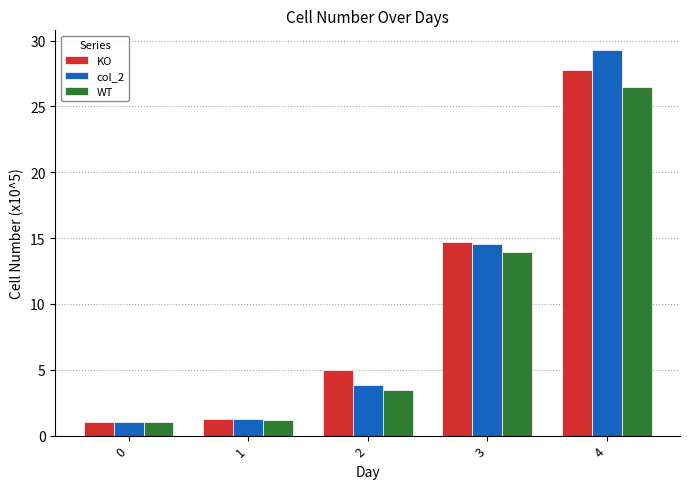

What is the highest value of the WT series?

26.5